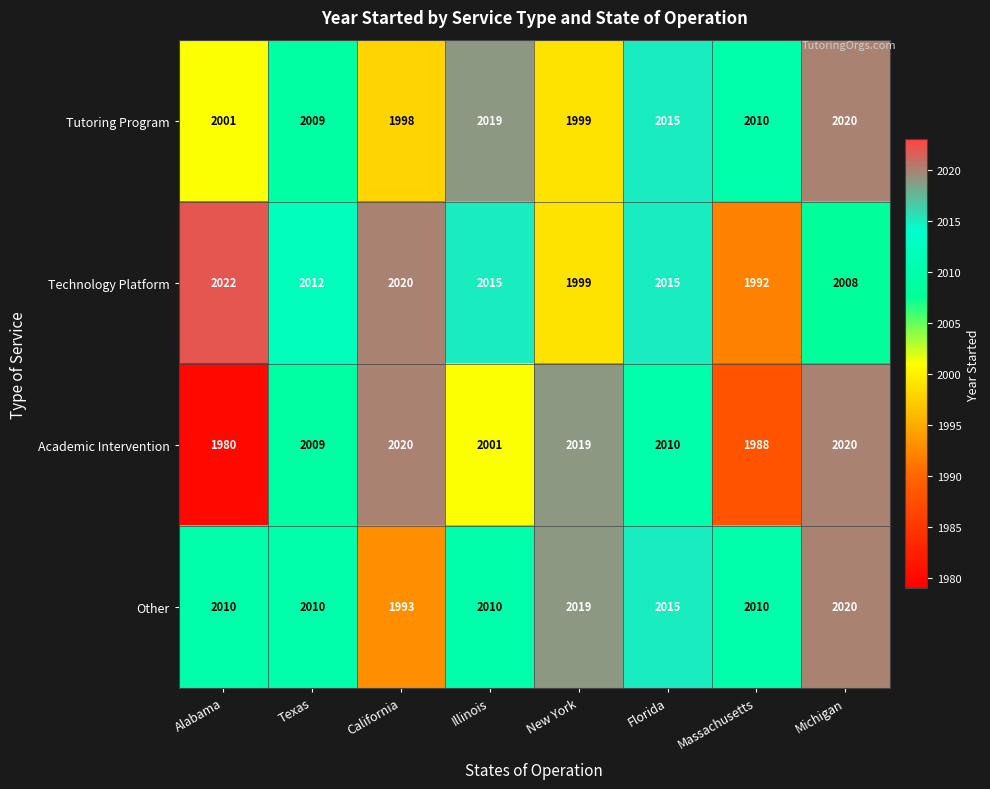

Which series has the largest range (max minus min)?

Academic Intervention